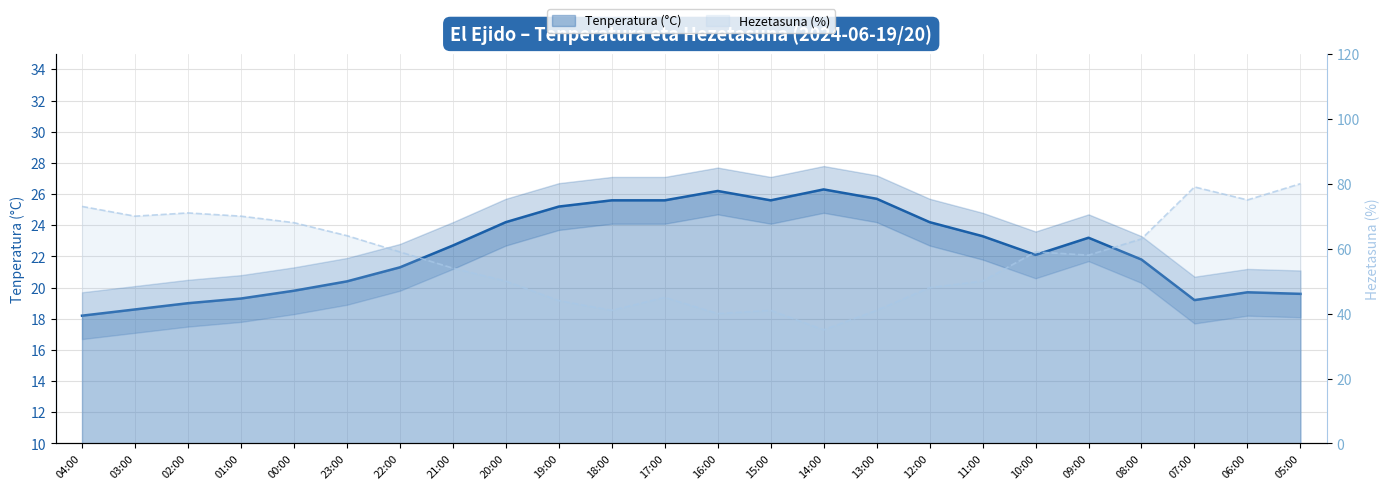

What is the label of the 20th point from the left?

09:00